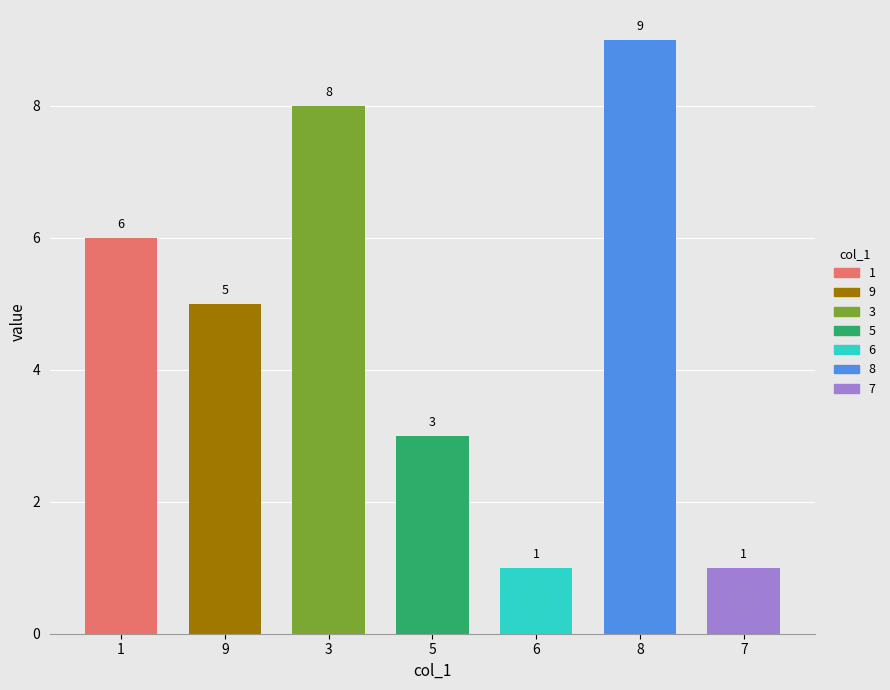

What is the value of the 2nd bar from the left?

5